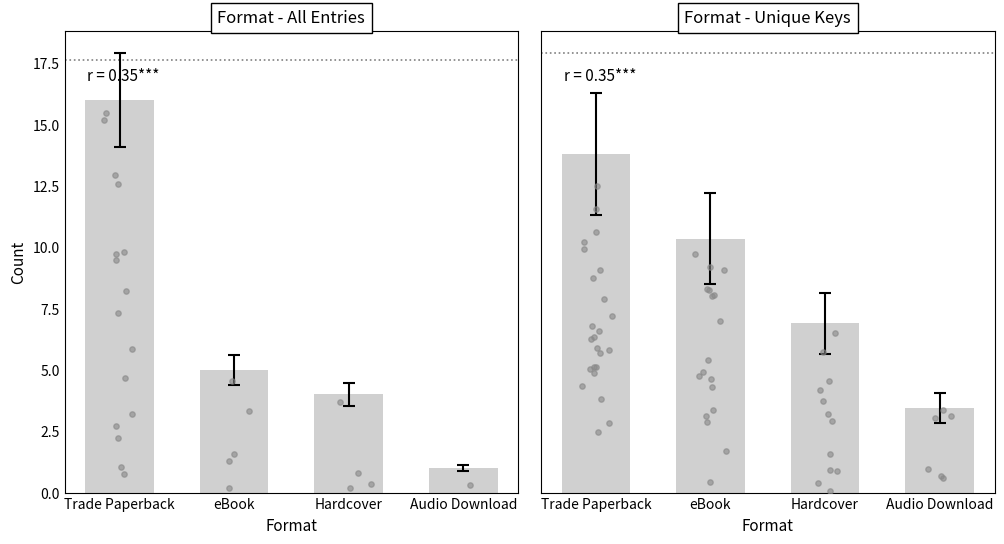

Which series has the largest Y range (max minus min)?

Count